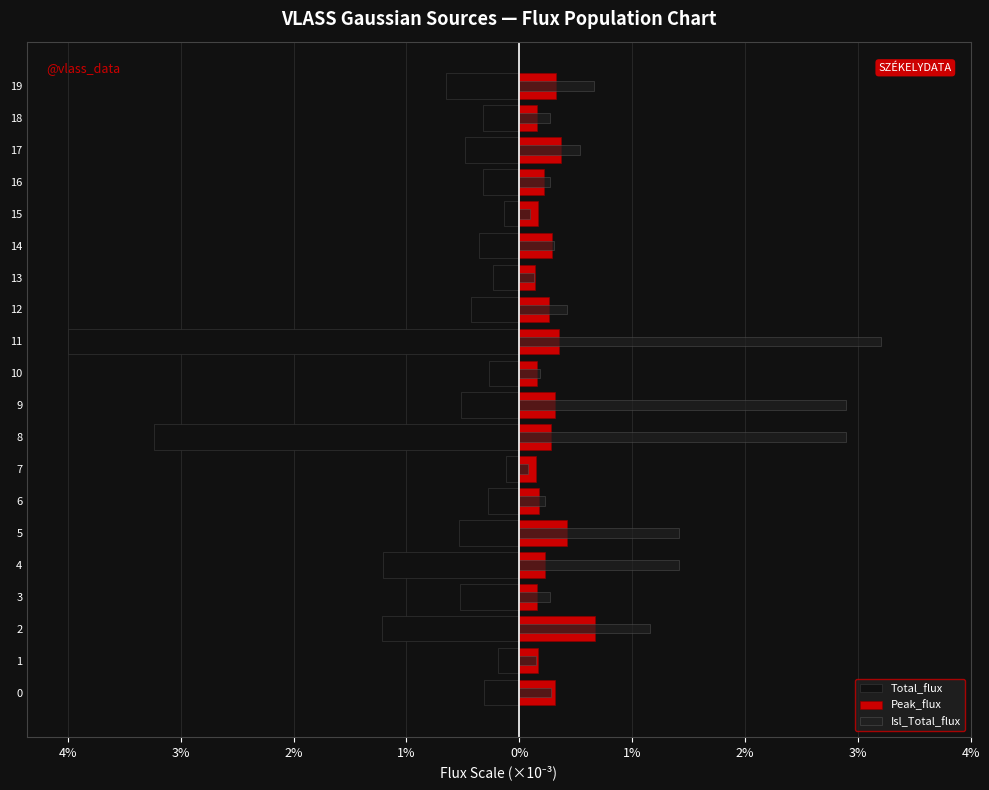

Are the bars grouped side by side (vs. stacked)?

Yes